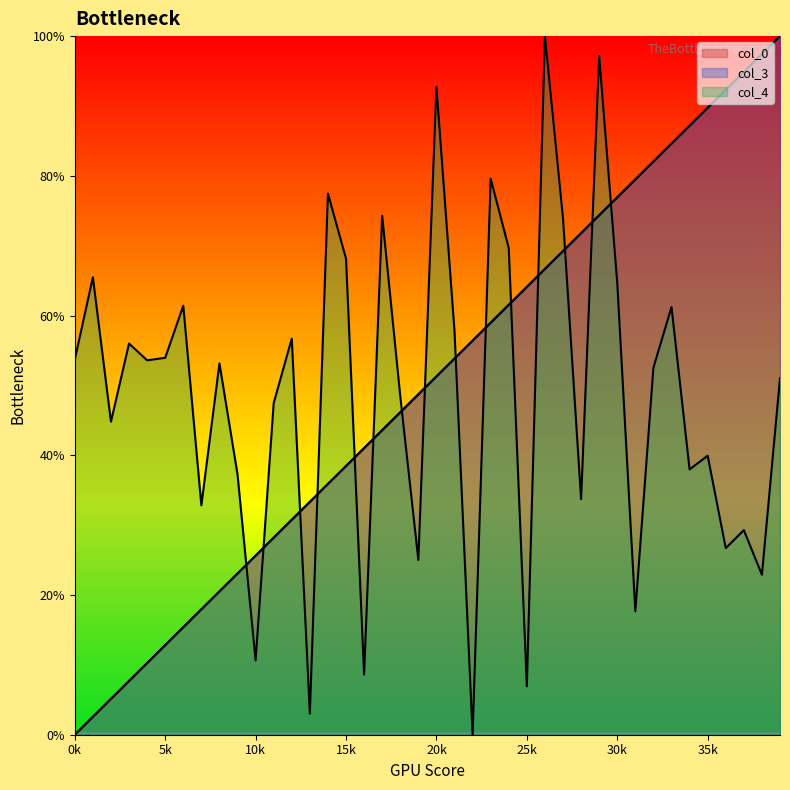

What are all the series names shown in the legend?

col_0, col_3, col_4